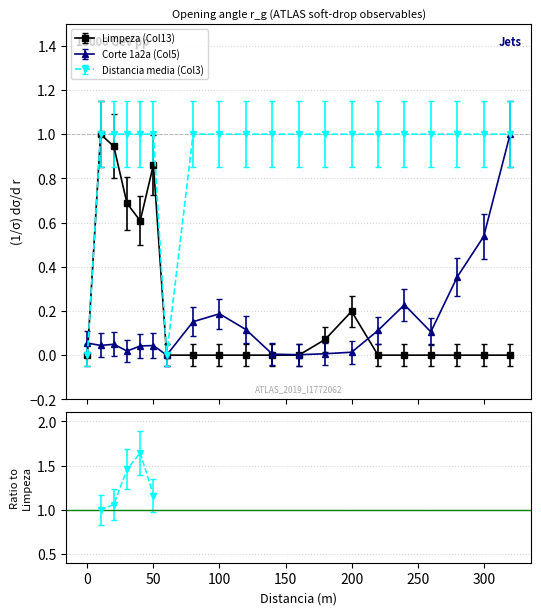

Between 60 and 220, which is larger?

60